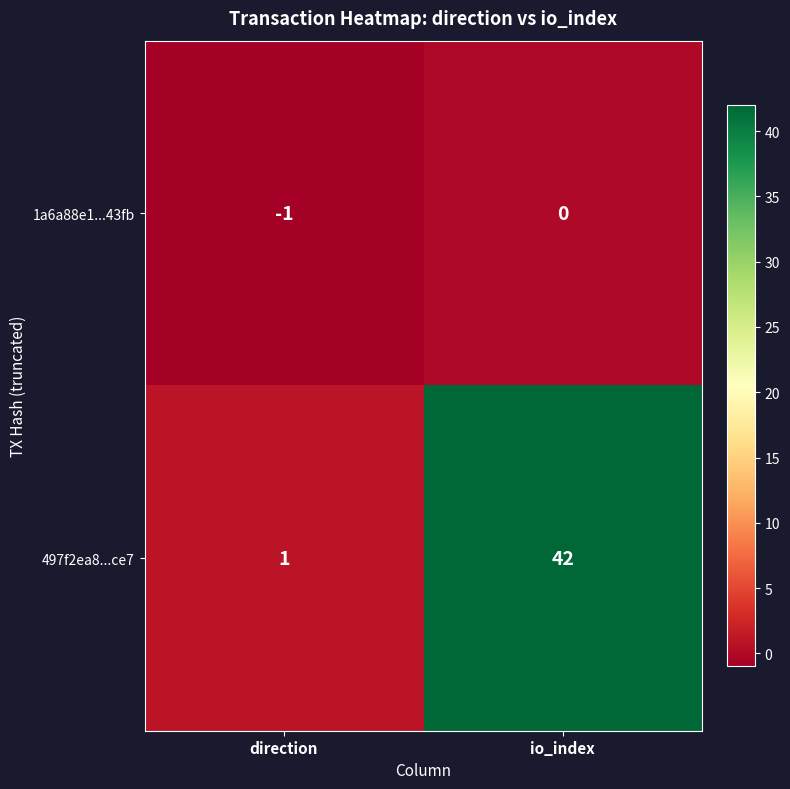

At which category is the sum across all series the highest?

io_index